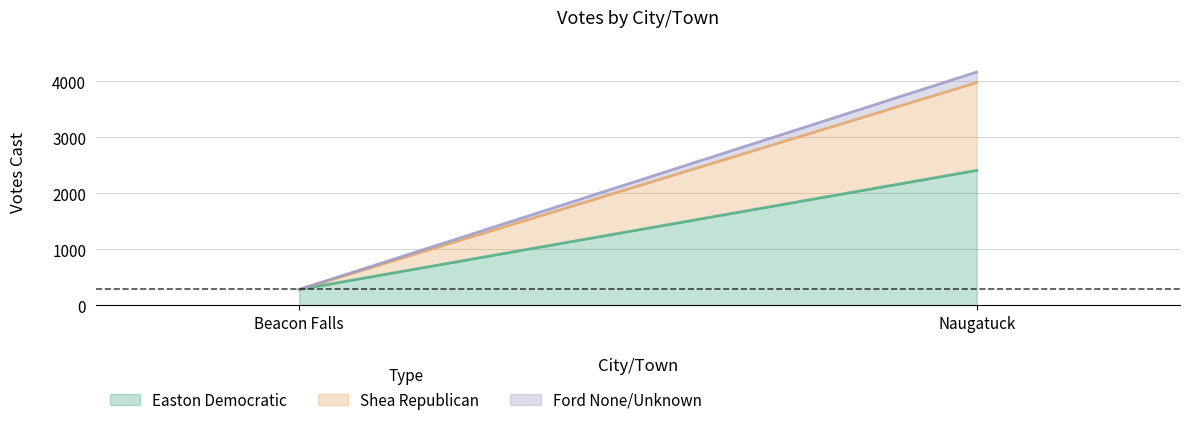

Count the number of data series in this chart.

3